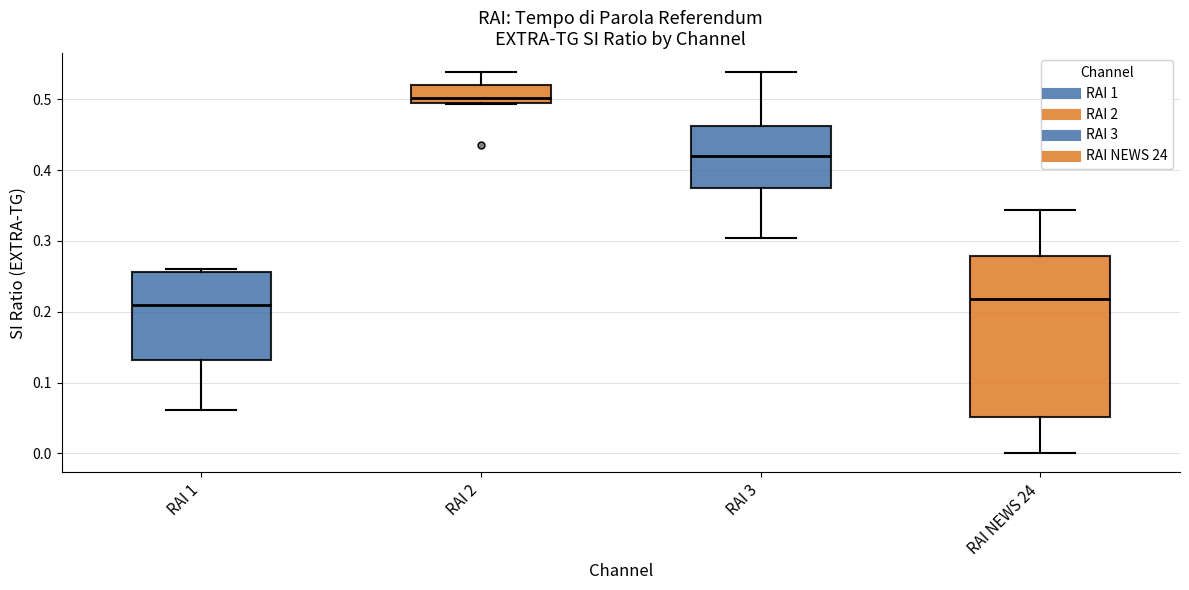

Reading left to right, transcribe this box plot: for each box, give where its median line is, the range the box spans, and where its two whiskers end, as read against the y-axis. The values are not printed on the chart, so give them approximately, as read against the axis.

RAI 1: median 0.21, box 0.13 to 0.26, whiskers 0.06 to 0.26 (just above the box's upper edge)
RAI 2: median 0.50, box 0.49 to 0.52, whiskers 0.49 to 0.54
RAI 3: median 0.42, box 0.37 to 0.46, whiskers 0.30 to 0.54
RAI NEWS 24: median 0.22, box 0.05 to 0.28, whiskers 0.00 to 0.34